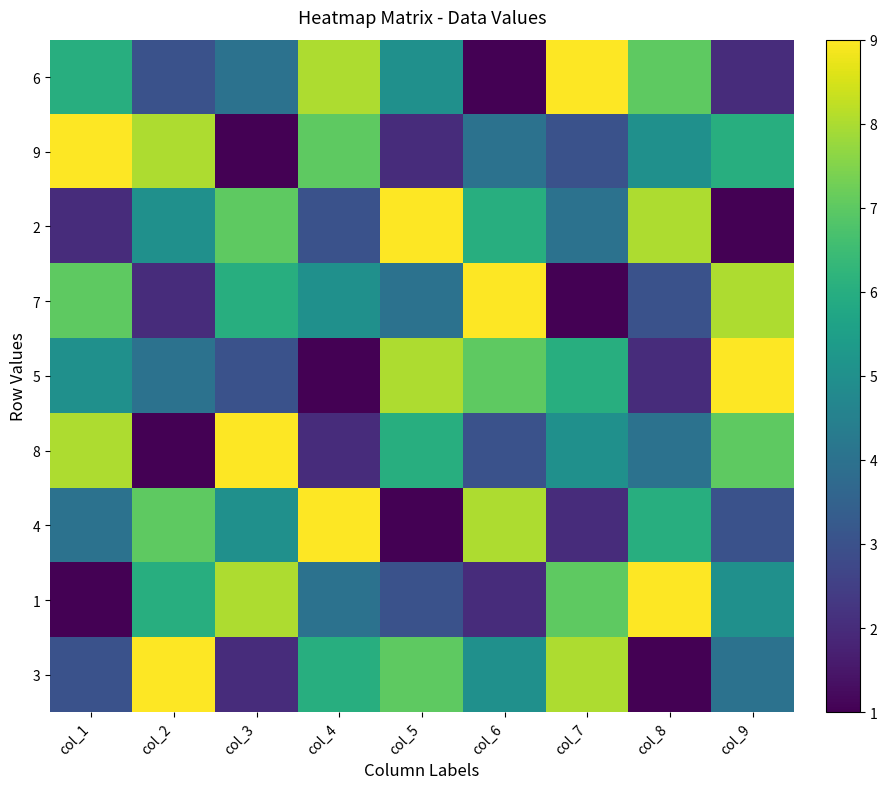

At col_7, list the series in order from smallest to largest.

7, 4, 9, 2, 8, 5, 1, 3, 6